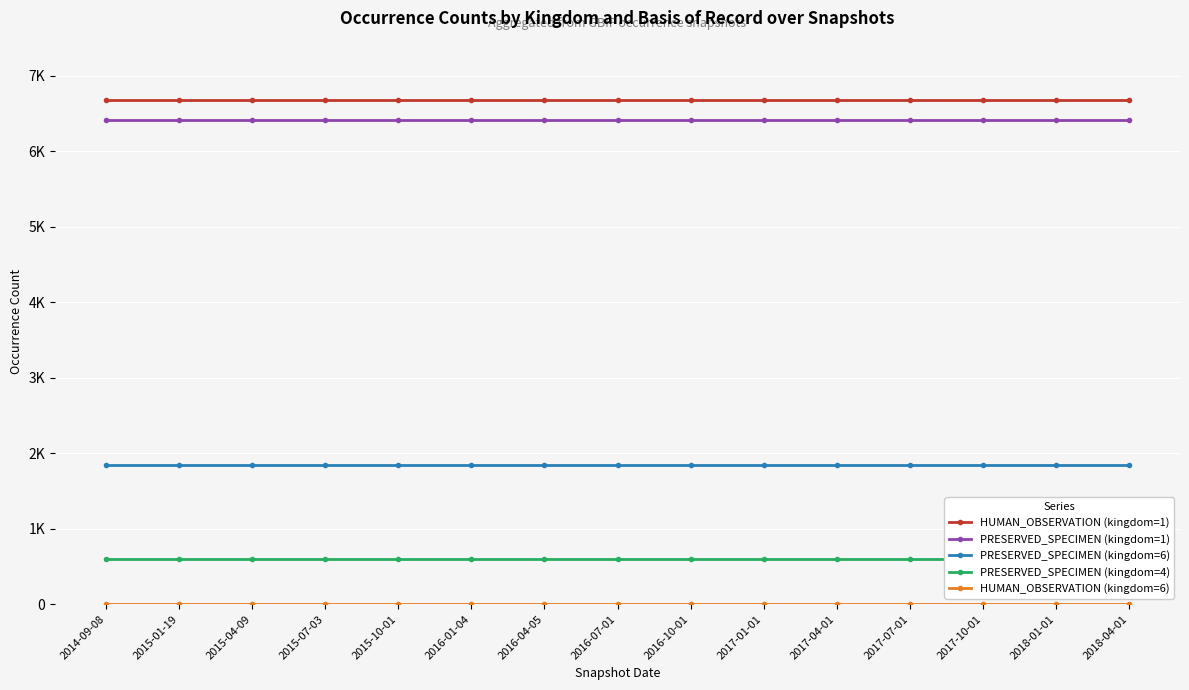

Is this an area chart (filled region under the line)?

No